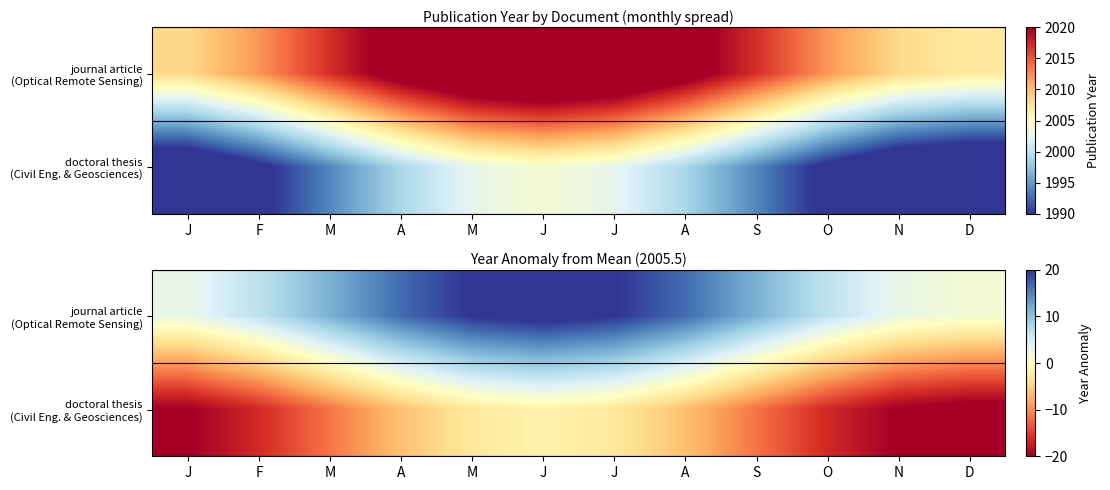

Rank the series at A from highest to lowest value.

journal article (Optical Remote Sensing), doctoral thesis (Civil Eng. & Geosciences)